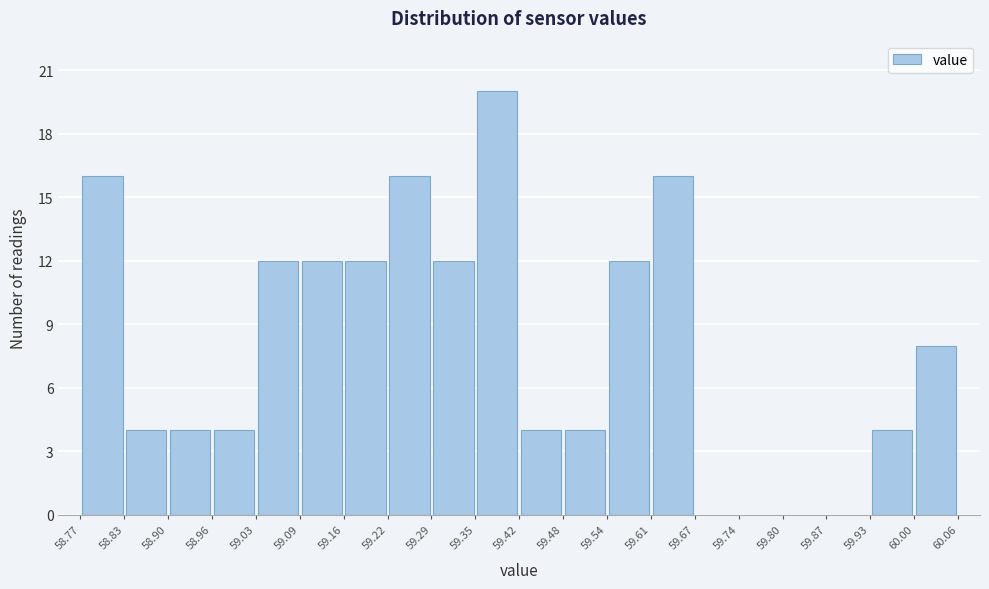

Reading left to right, transcribe this chart: for each bar, give the range it covers on the x-axis and its height. The values are not printed on the chart, so give them approximately, as read against the axis.

58.77 to 58.83: 16
58.83 to 58.90: 4
58.90 to 58.96: 4
58.96 to 59.03: 4
59.03 to 59.09: 12
59.09 to 59.16: 12
59.16 to 59.22: 12
59.22 to 59.29: 16
59.29 to 59.35: 12
59.35 to 59.42: 20
59.42 to 59.48: 4
59.48 to 59.54: 4
59.54 to 59.61: 12
59.61 to 59.67: 16
59.67 to 59.74: 0
59.74 to 59.80: 0
59.80 to 59.87: 0
59.87 to 59.93: 0
59.93 to 60.00: 4
60.00 to 60.06: 8